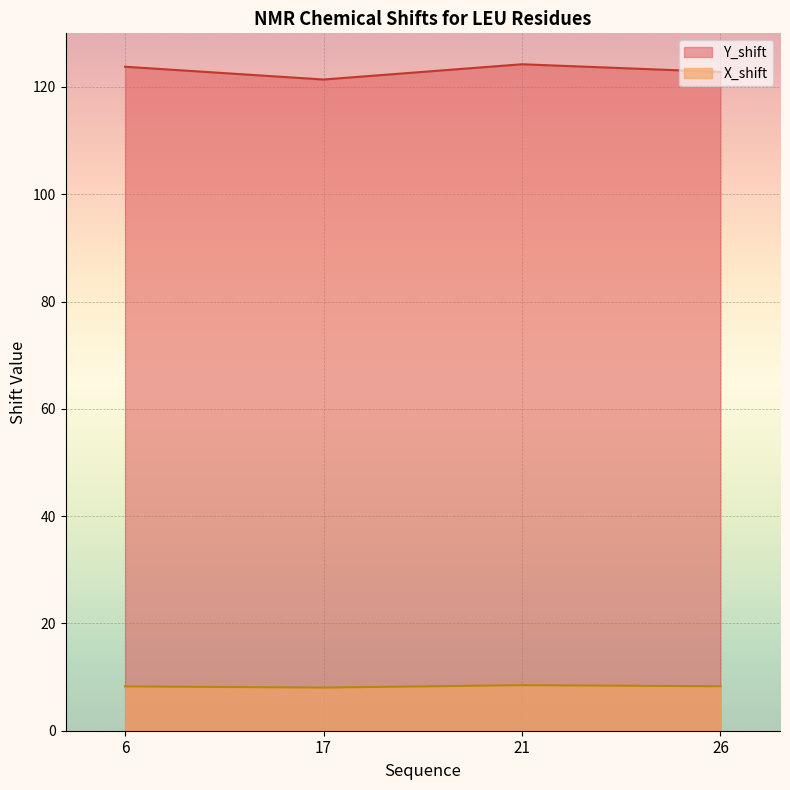

Does the chart display data point markers on the line(s)?

No